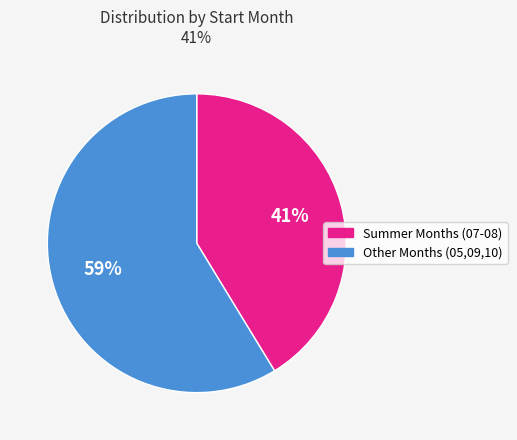

To the nearest percent, what is the average slice percentage?

50%